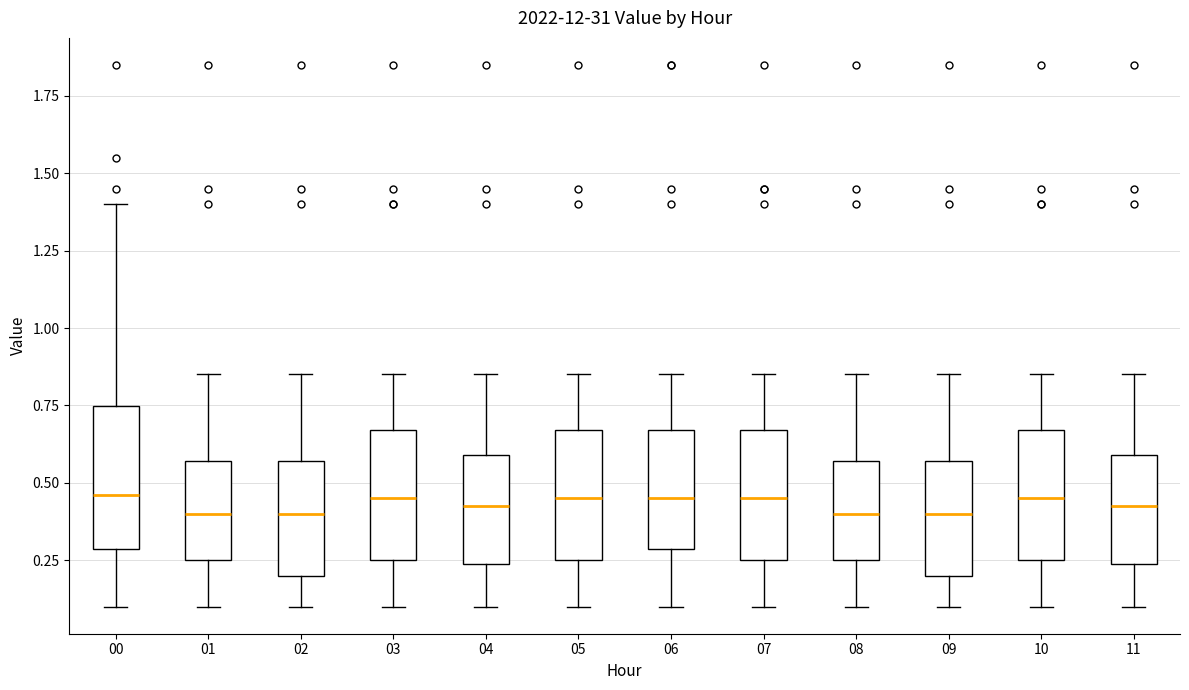

Where is the upper edge of the box at x = 04 on the y-axis? The values are not printed on the chart, so give them approximately, as read against the axis.

0.60